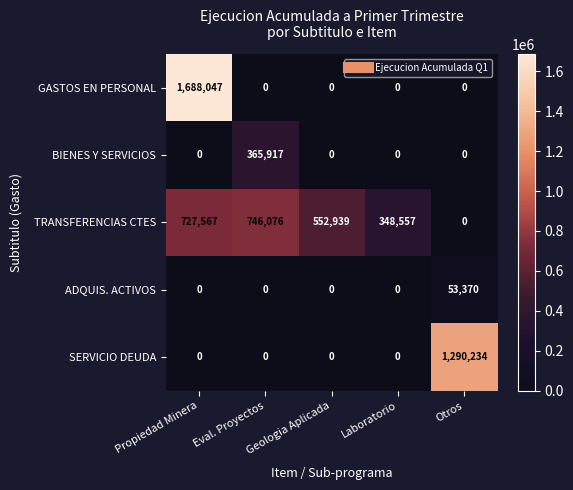

List the series in order of their peak value, highest first.

GASTOS EN PERSONAL, SERVICIO DEUDA, TRANSFERENCIAS CTES, BIENES Y SERVICIOS, ADQUIS. ACTIVOS